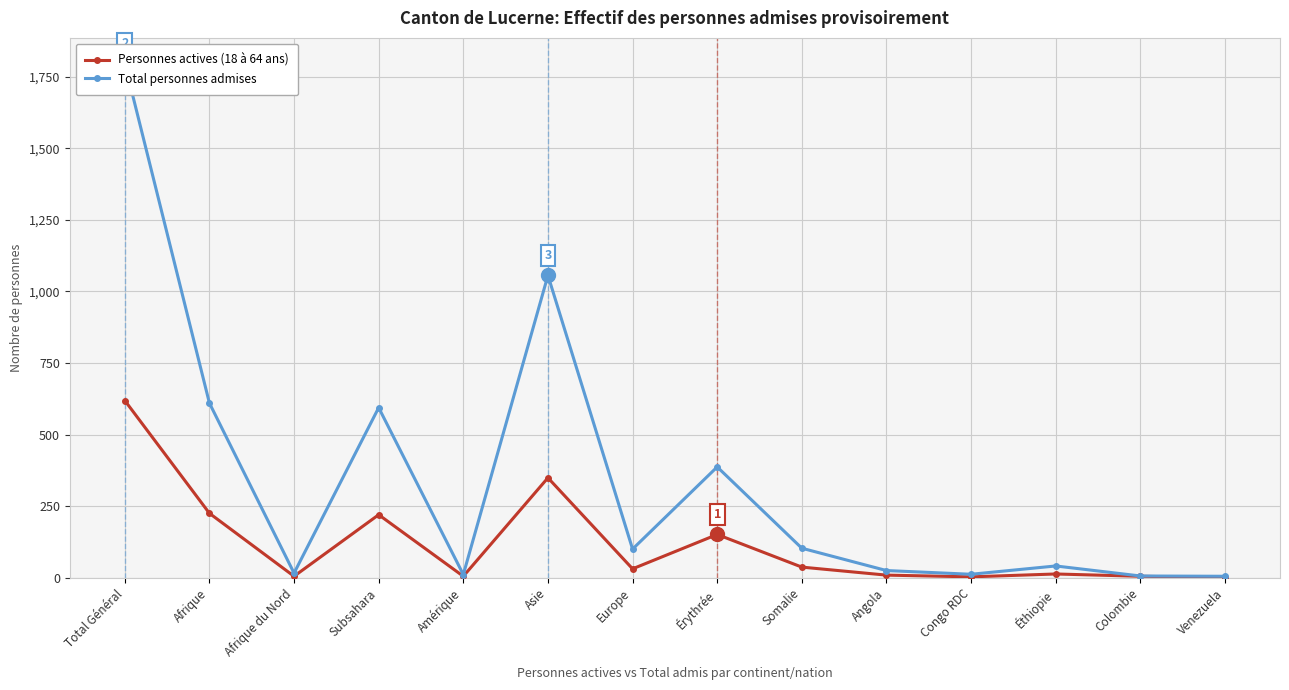

List the labels in order of Total personnes admises value, largest first.

Total Général, Asie, Afrique, Subsahara, Érythrée, Somalie, Europe, Éthiopie, Angola, Afrique du Nord, Congo RDC, Amérique, Colombie, Venezuela